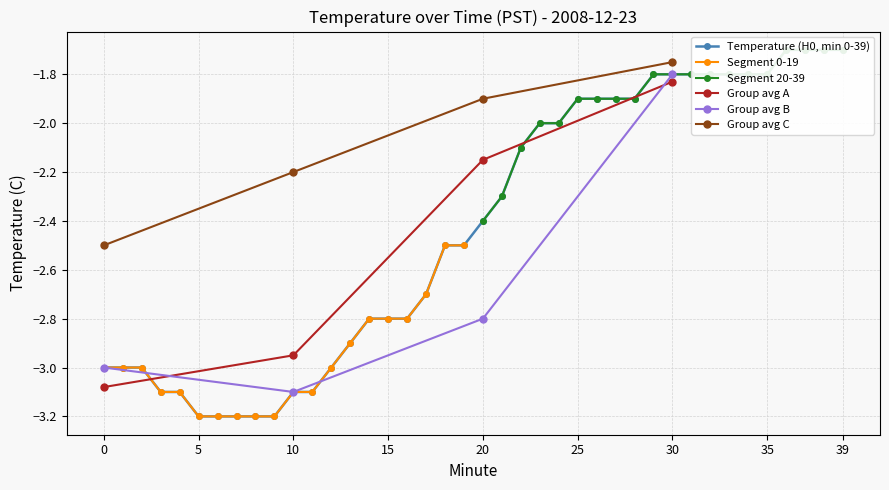

What is the highest value of the Segment 0-19 series?

-2.5